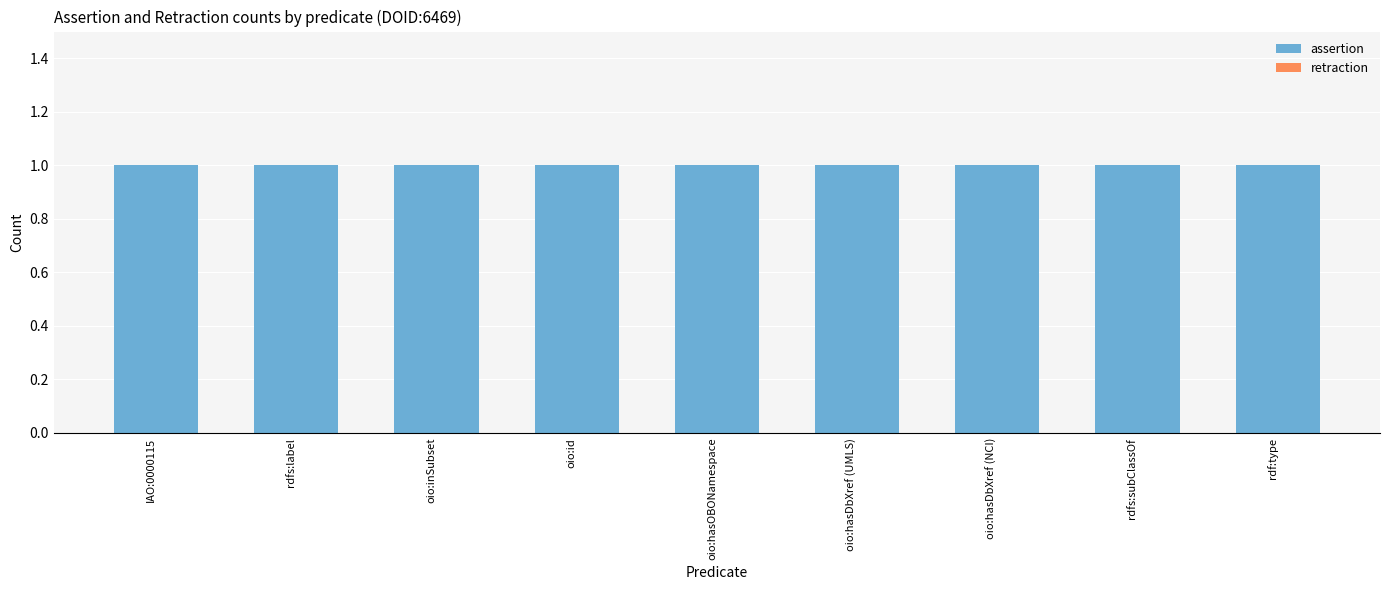

At which category does the chart reach its peak across all series?

IAO:0000115